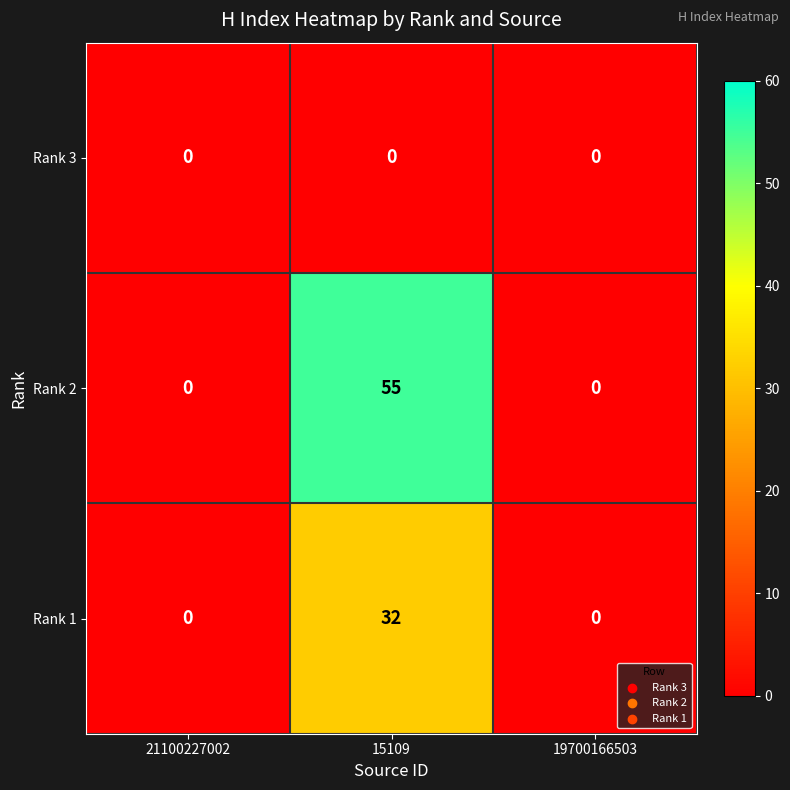

Which series has the largest total across all categories?

Rank 2